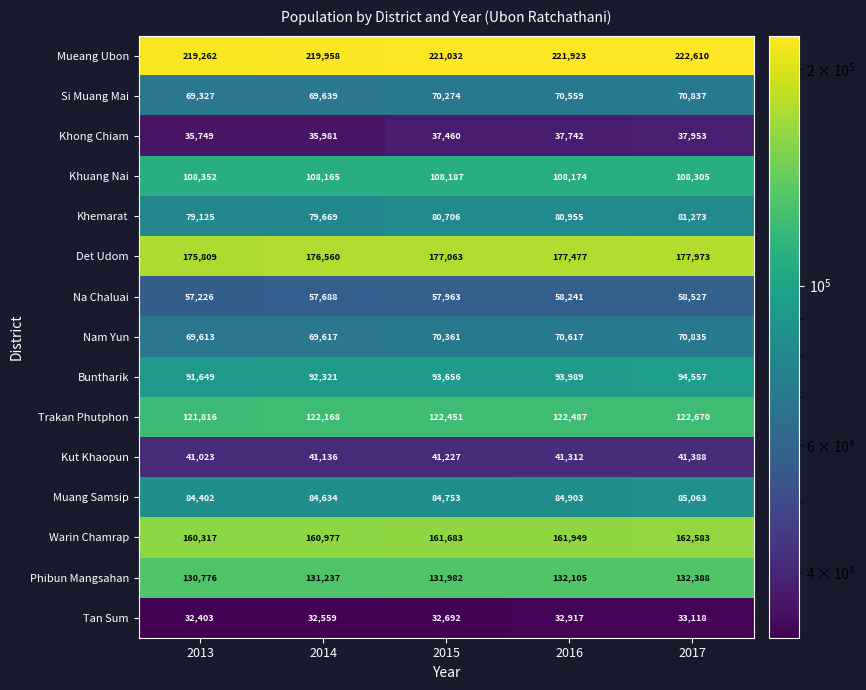

What is the average value of the Trakan Phutphon series?

122318